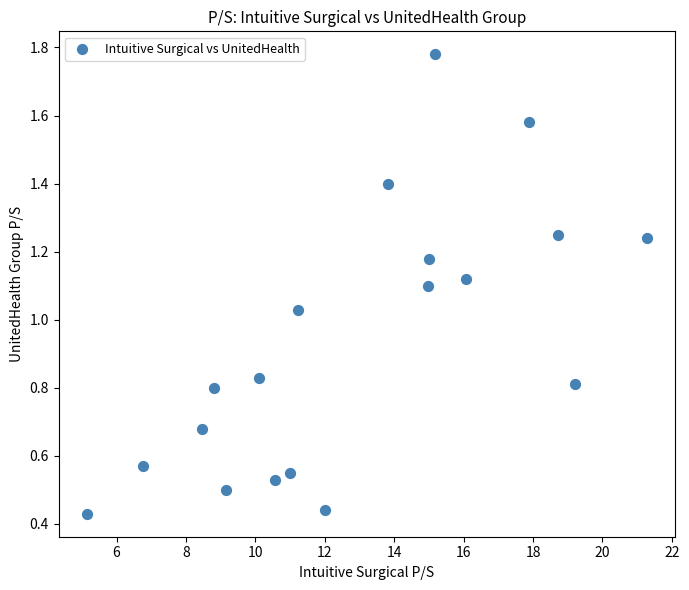

What is the range of X values (max minus min)?

16.1